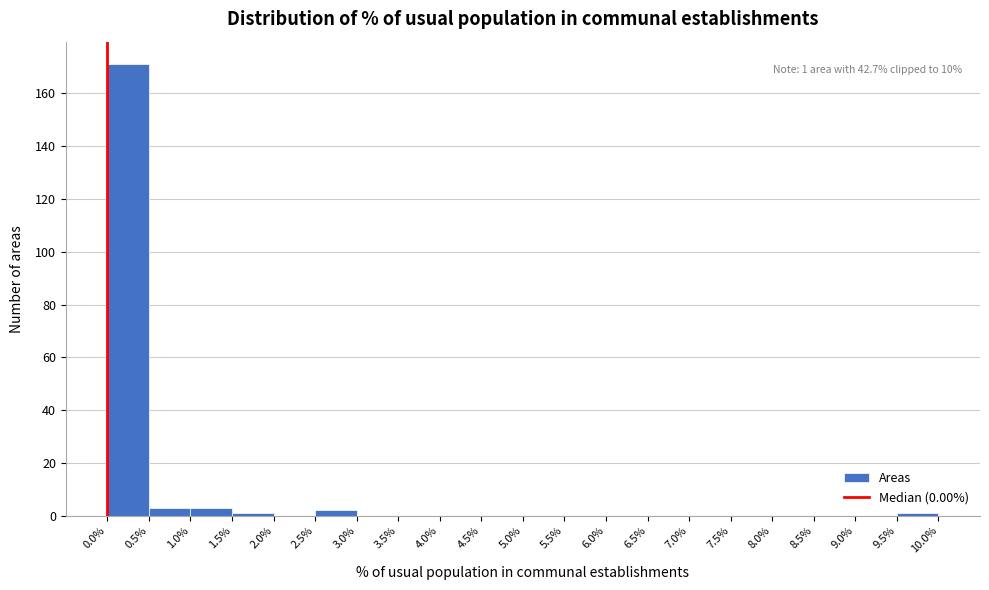

Over which range of the x-axis is the bar tallest?

0.0% to 0.5%